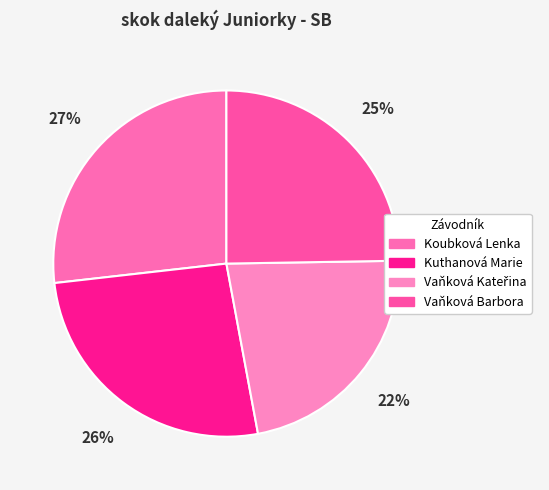

What is the change in value from Vaňková Kateřina to Vaňková Barbora?

+0.4